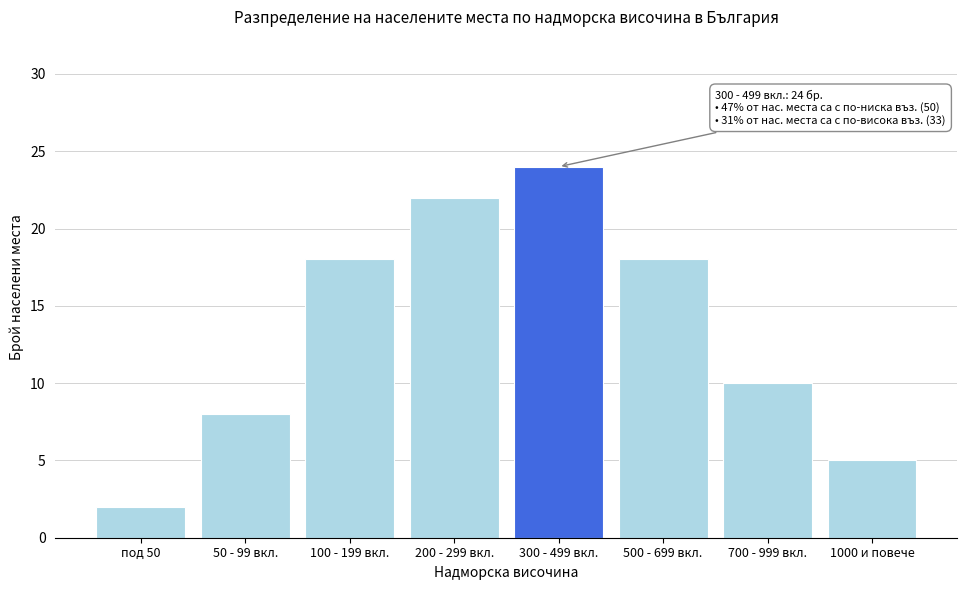

Reading left to right, list all the values displayed in this chart.

2	8	18	22	24	18	10	5